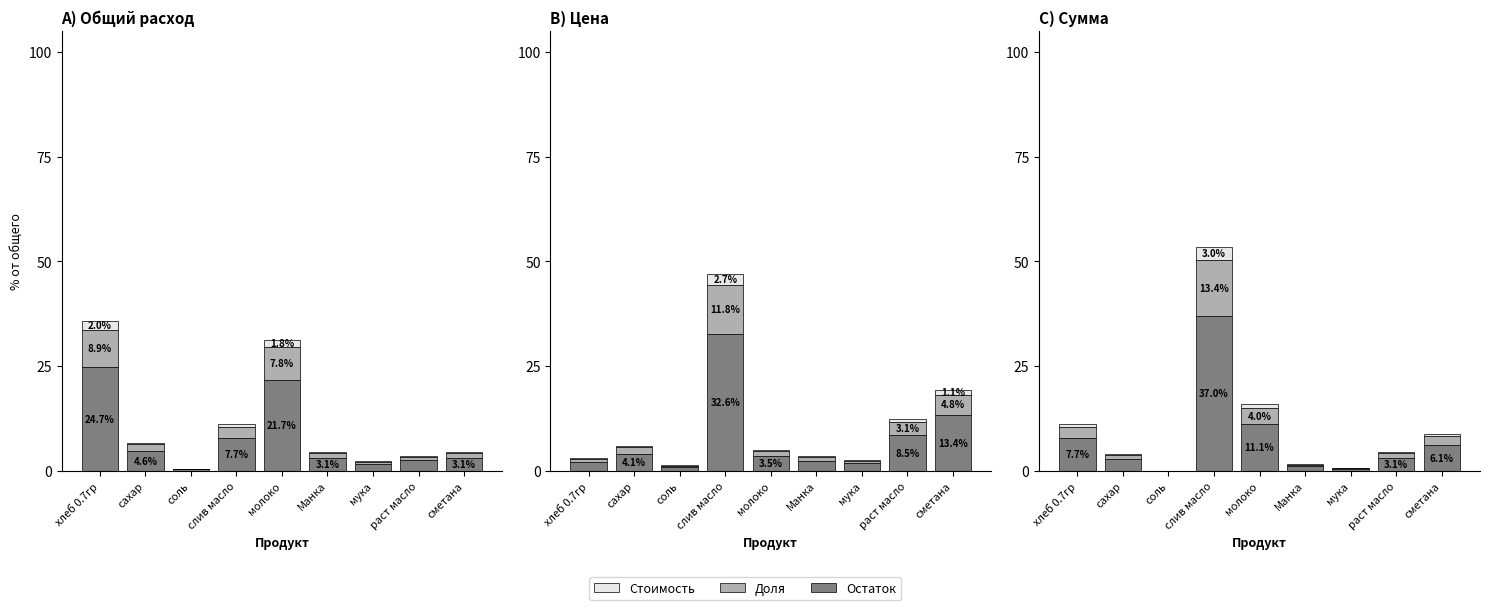

Between молоко and сметана, which series saw the biggest shift?

Остаток